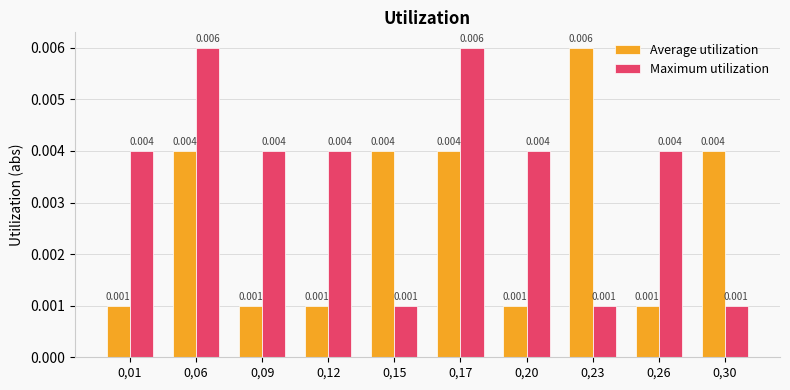

Between 0,15 and 0,23, which series saw the biggest shift?

Average utilization